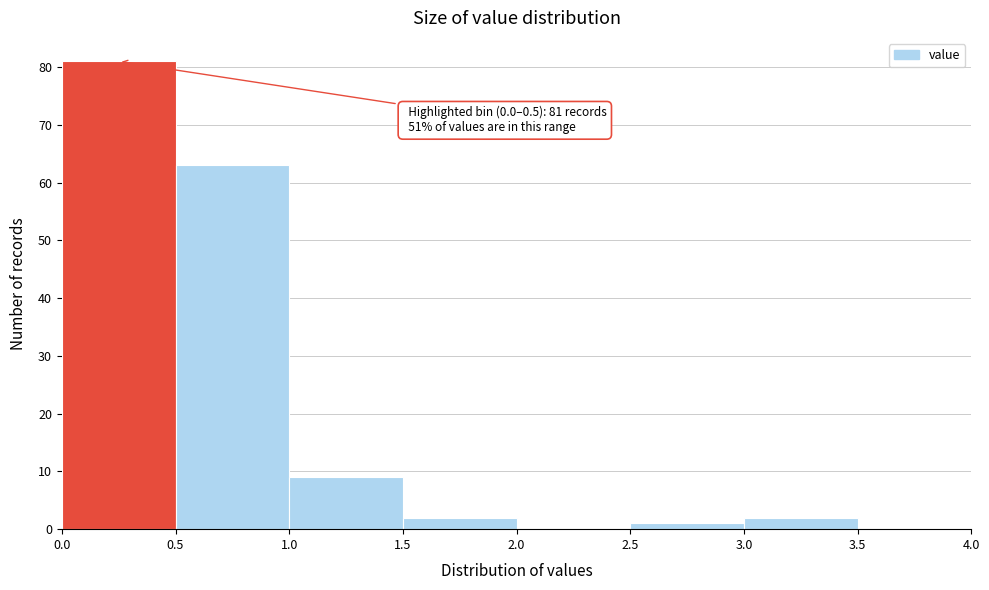

Over which range of the x-axis is the bar tallest?

0.0 to 0.5